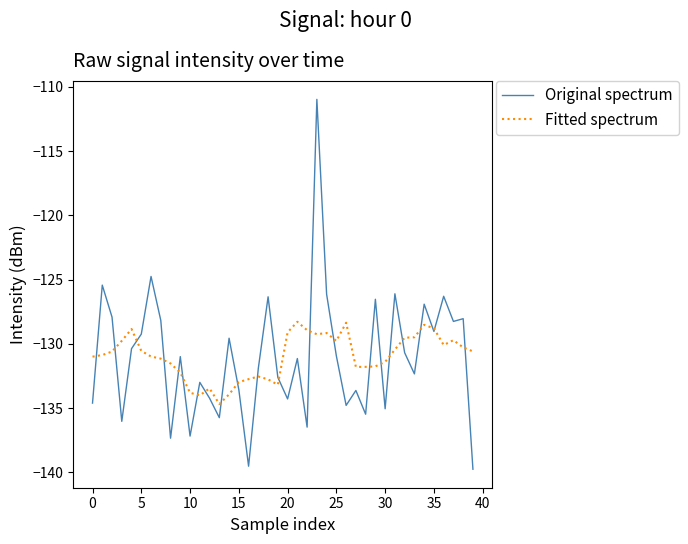

Rank the series by their maximum value, from lowest to highest.

Fitted spectrum, Original spectrum